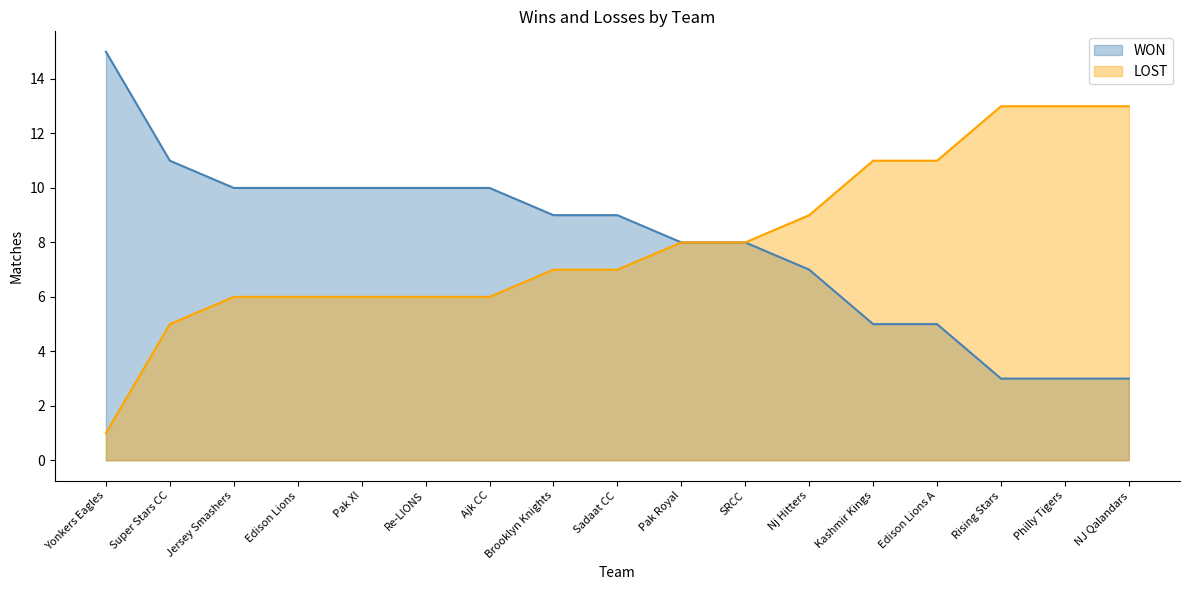

Does the chart have visible grid lines?

No